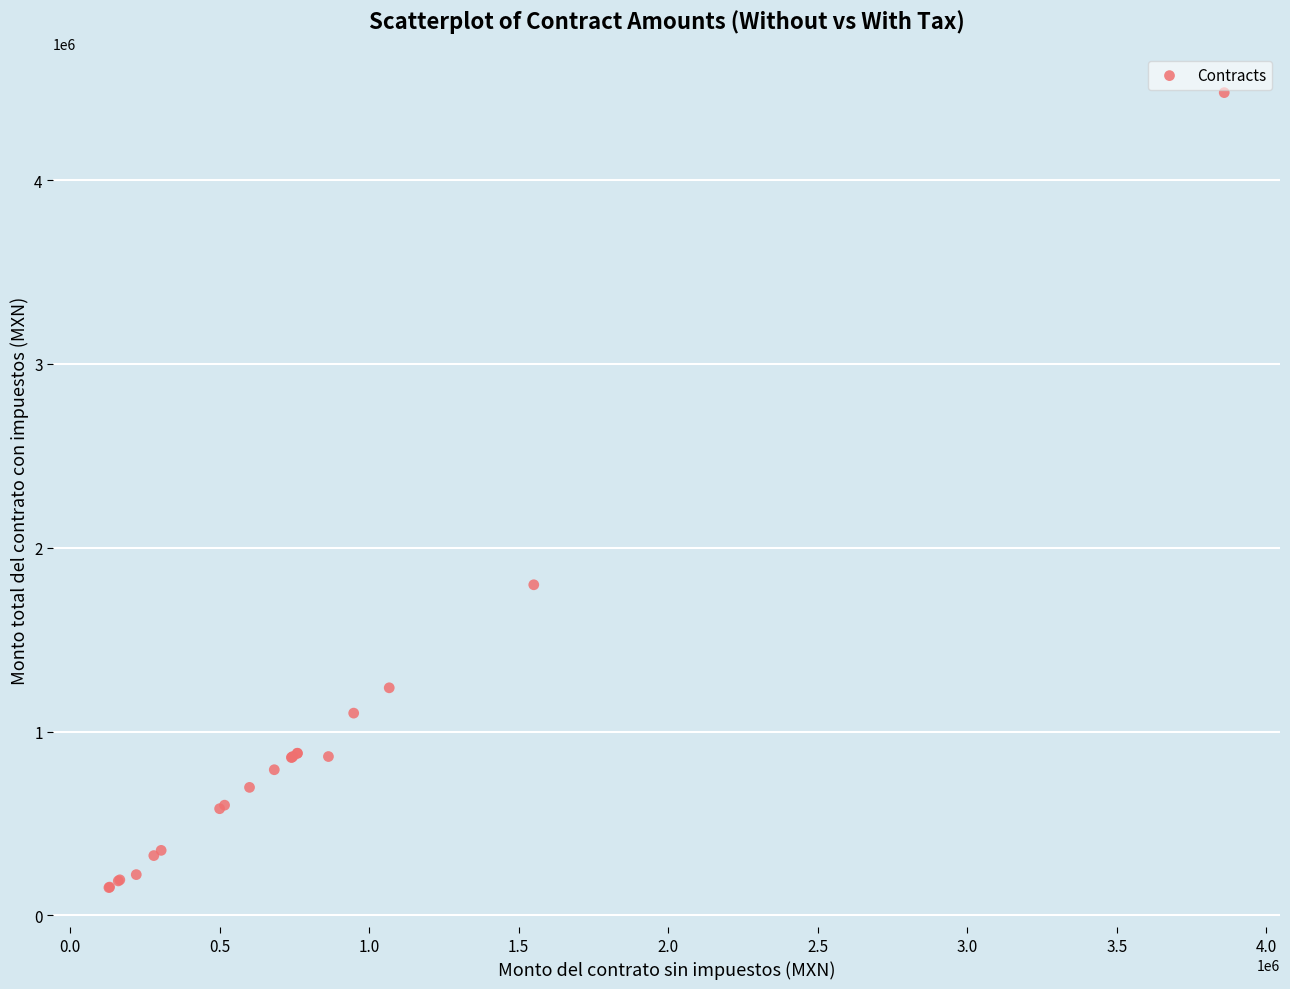

What Y value in the scatter plot is closest to 2313553?

1798464.0